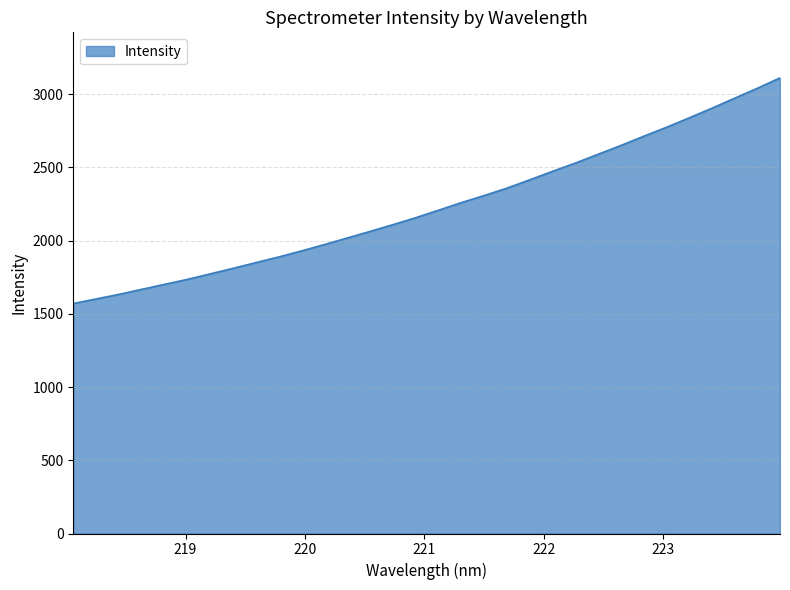

What is the difference between the maximum and minimum values?

1540.6